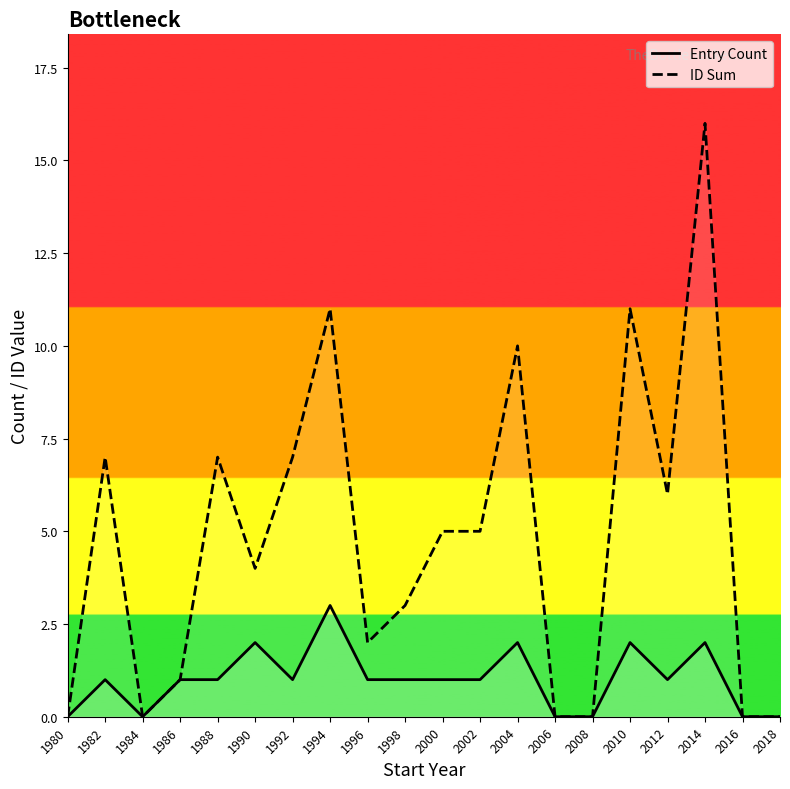

Which series has the largest total across all categories?

ID Sum